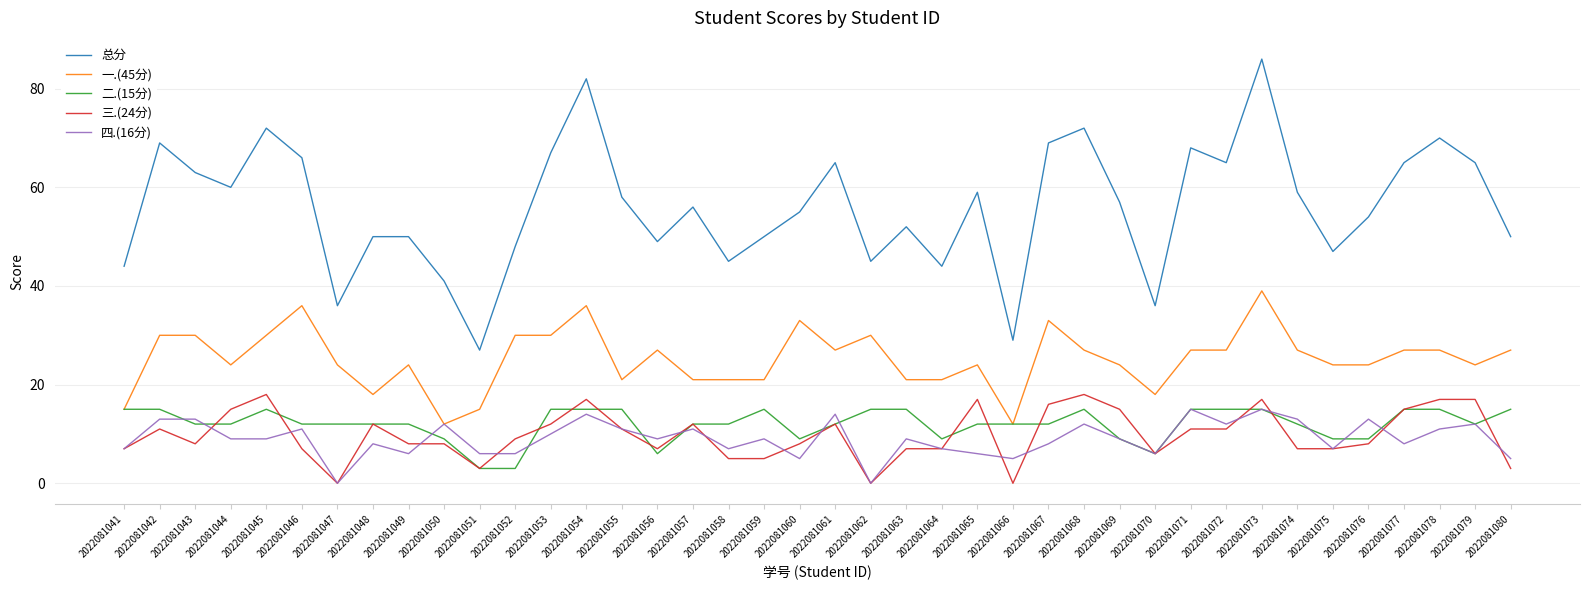

What is the maximum value shown in the chart?

86